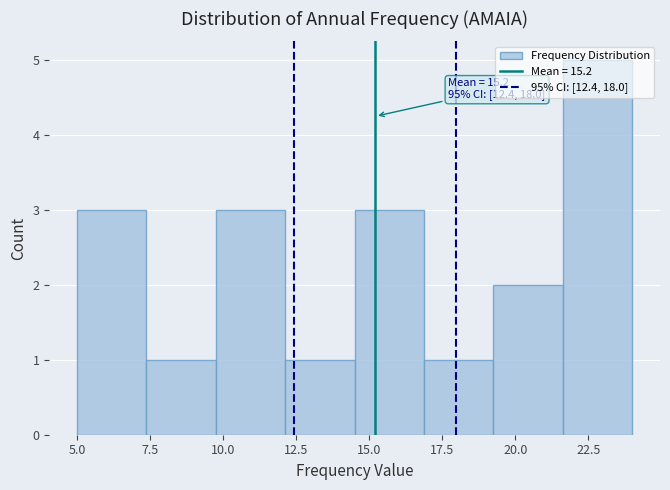

Over which range of the x-axis is the bar tallest?

21.5 to 24.0